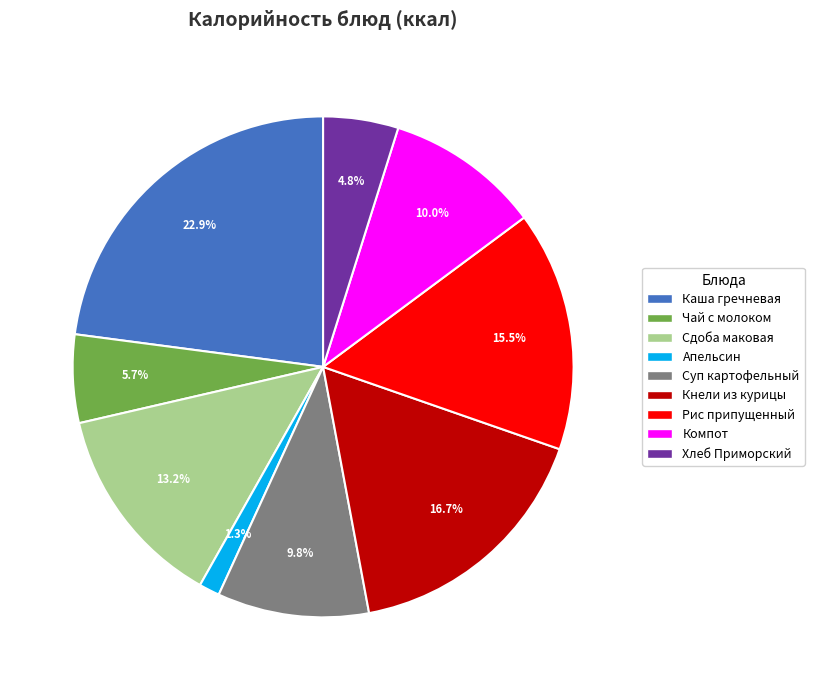

How much of the chart is everything except Суп картофельный?

90.2%